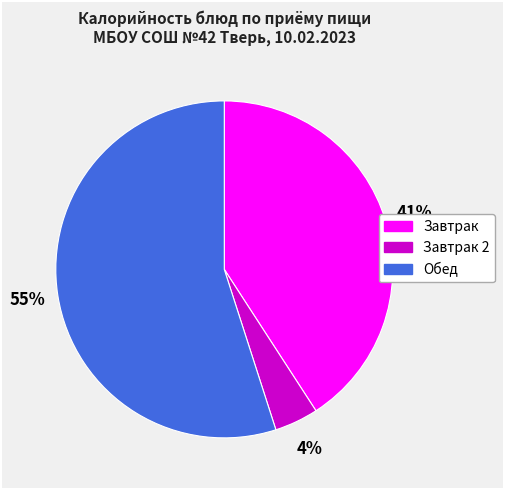

Is there a majority slice in this chart?

Yes